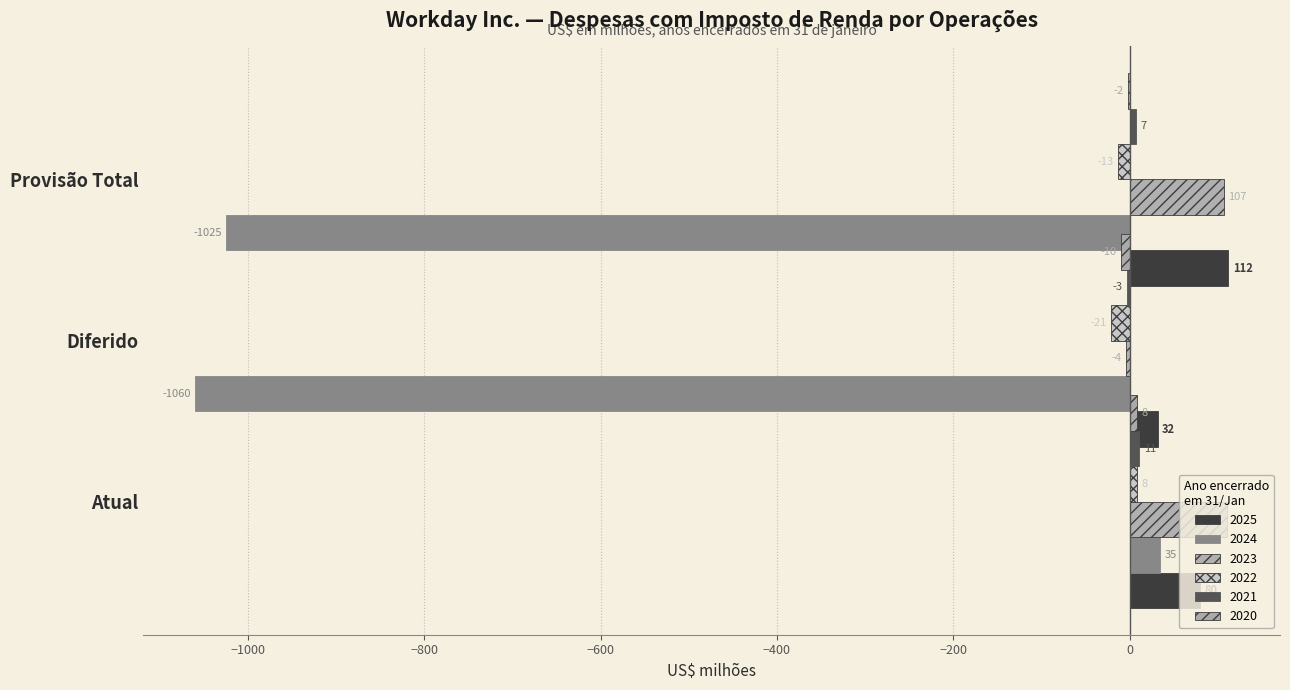

At which category does the chart reach its minimum across all series?

Diferido